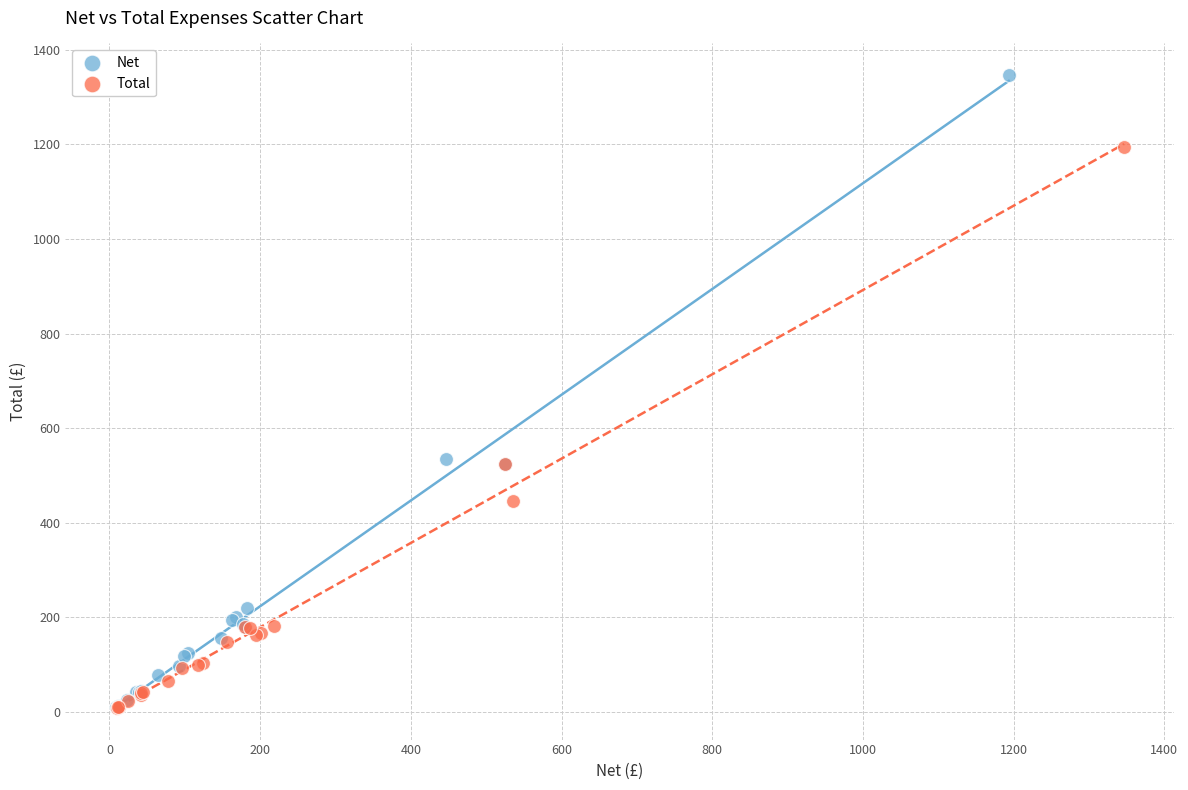

What are all the series names shown in the legend?

Net, Total